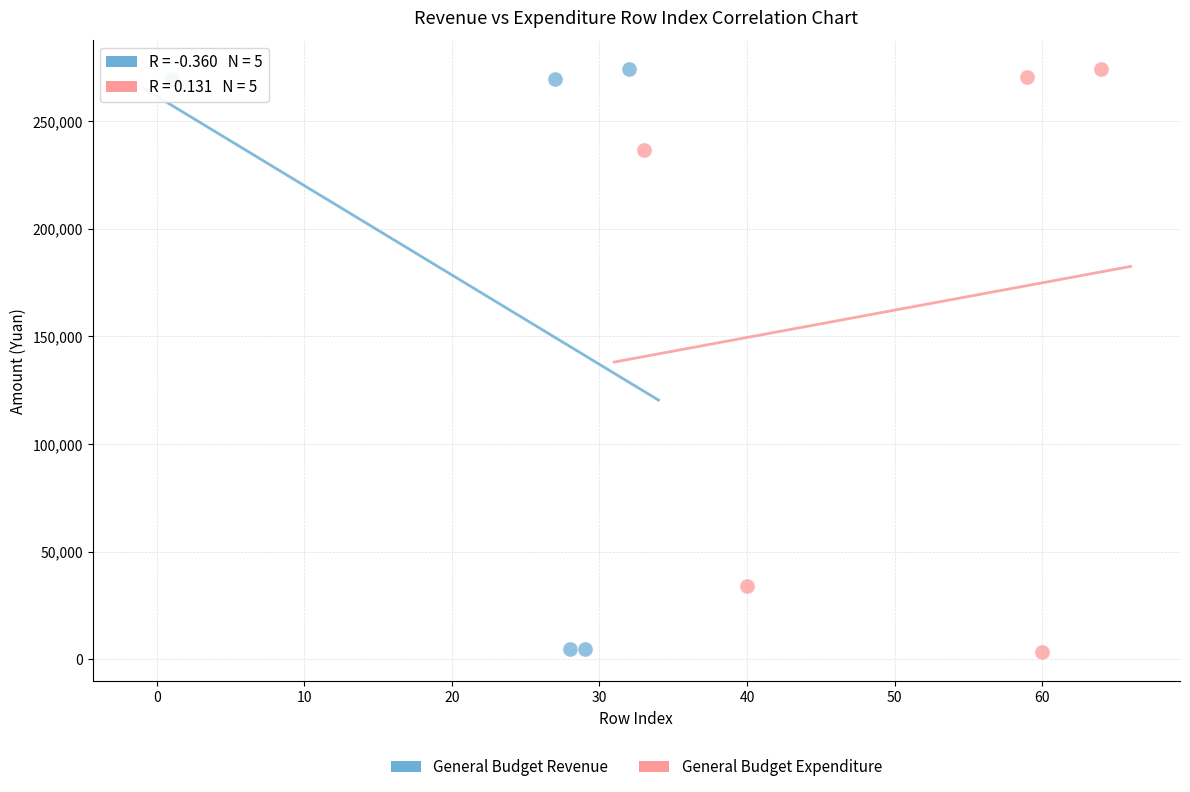

What are all the series names shown in the legend?

General Budget Revenue, General Budget Expenditure